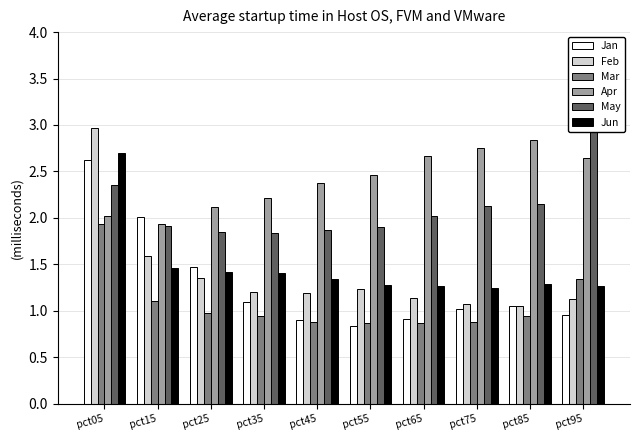

What is the total value across all series at pct95?

10.3